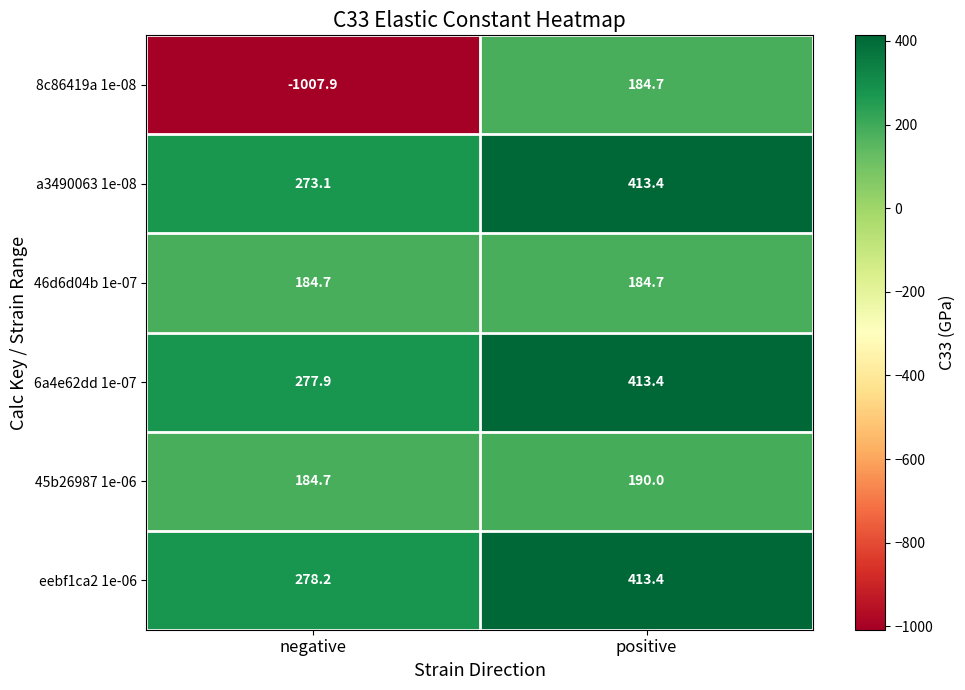

Reading left to right, extract all data points from this chart.

8c86419a 1e-08: -1007.9	184.7
a3490063 1e-08: 273.1	413.4
46d6d04b 1e-07: 184.7	184.7
6a4e62dd 1e-07: 277.9	413.4
45b26987 1e-06: 184.7	190.0
eebf1ca2 1e-06: 278.2	413.4